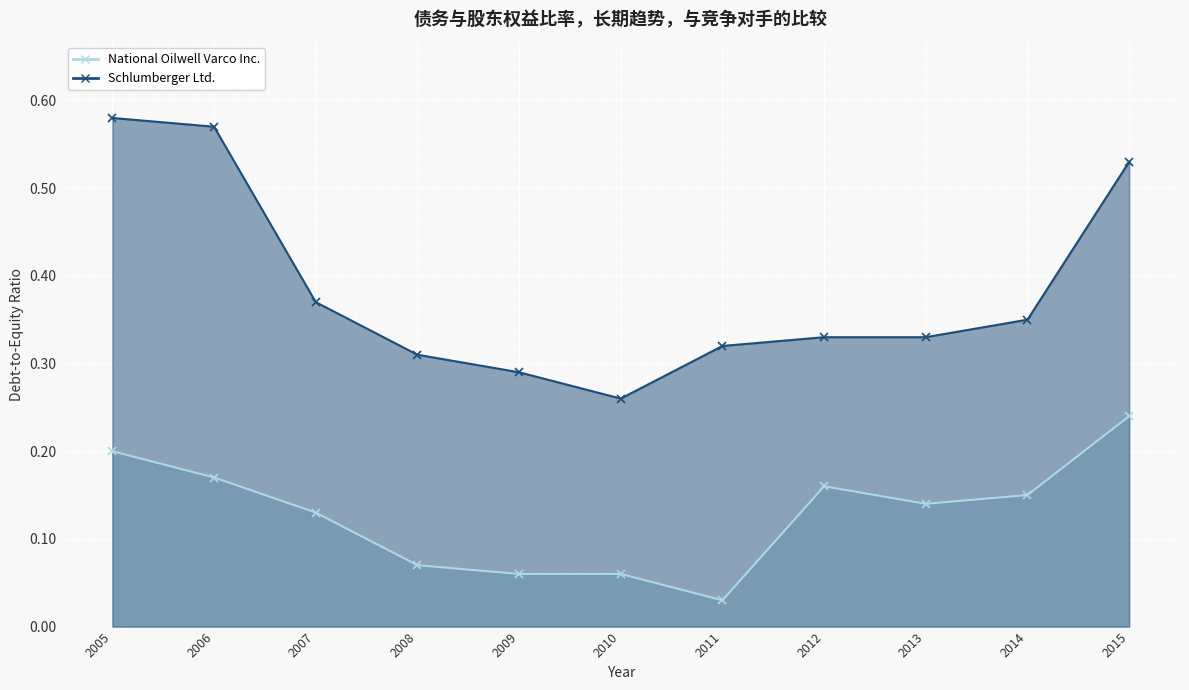

Read the Schlumberger Ltd. value at 2010.

0.3